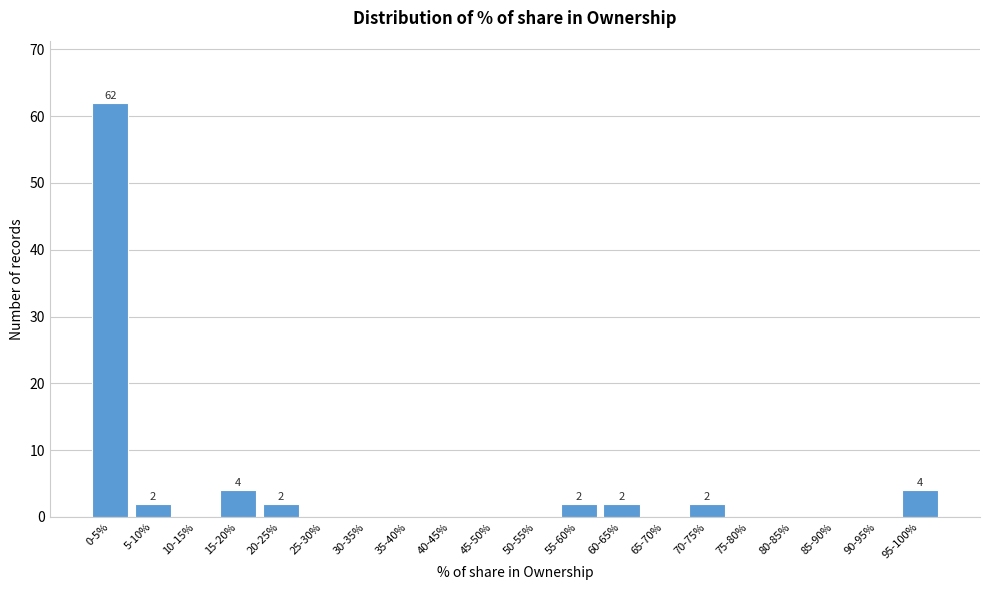

Reading left to right, extract all data points from this chart.

0-5%=62	5-10%=2	10-15%=0	15-20%=4	20-25%=2	25-30%=0	30-35%=0	35-40%=0	40-45%=0	45-50%=0	50-55%=0	55-60%=2	60-65%=2	65-70%=0	70-75%=2	75-80%=0	80-85%=0	85-90%=0	90-95%=0	95-100%=4